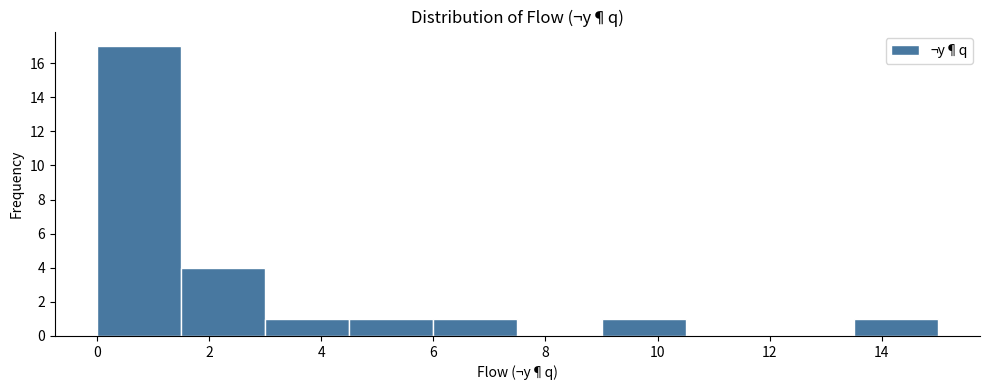

Reading left to right, list every bar in this chart as the range it spans on the x-axis followed by its height. Neither the bar edges nor the heights are printed on the chart, so give them approximately, as read against the axes.

0.0 to 1.5: 17
1.5 to 3.0: 4
3.0 to 4.5: 1
4.5 to 6.0: 1
6.0 to 7.5: 1
7.5 to 9.0: 0
9.0 to 10.5: 1
10.5 to 12.0: 0
12.0 to 13.5: 0
13.5 to 15.0: 1